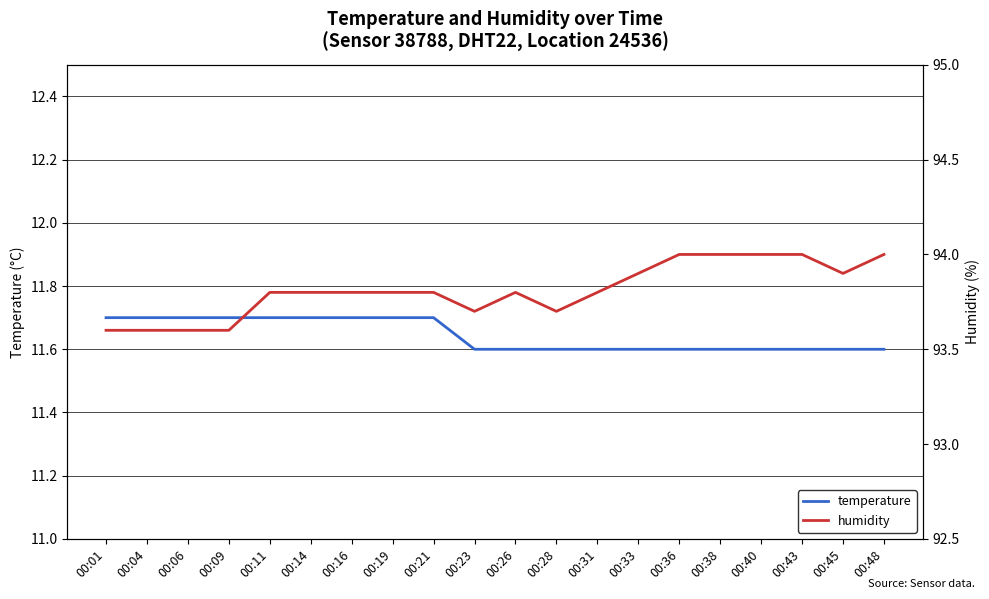

What is the sum of all temperature values?

232.9